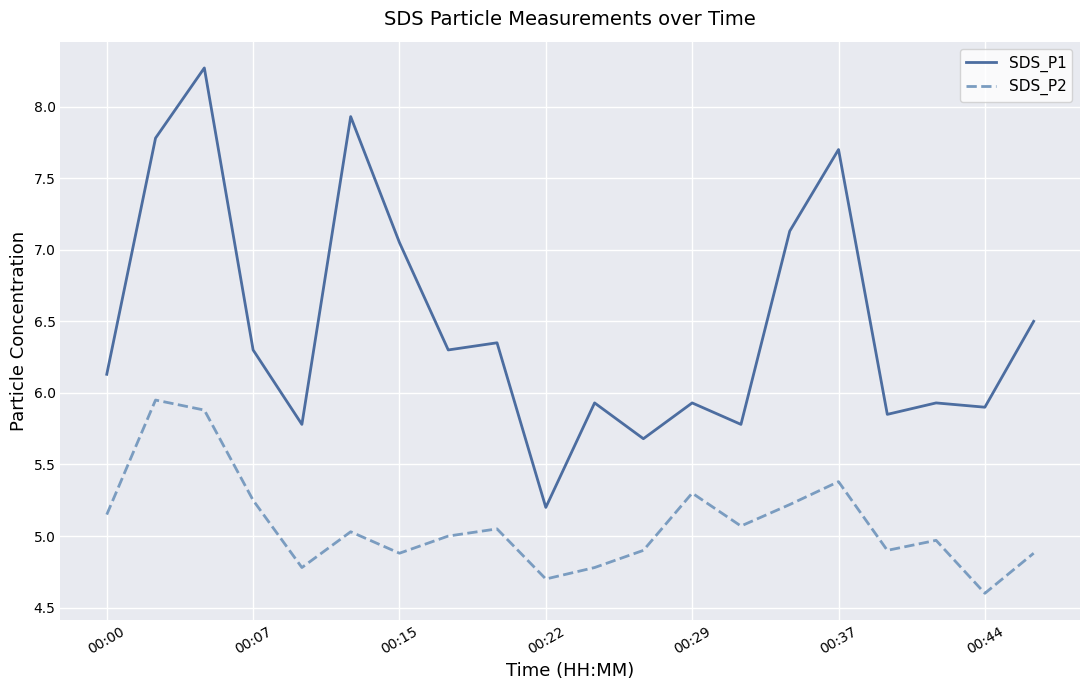

Which series has the largest total across all categories?

SDS_P1